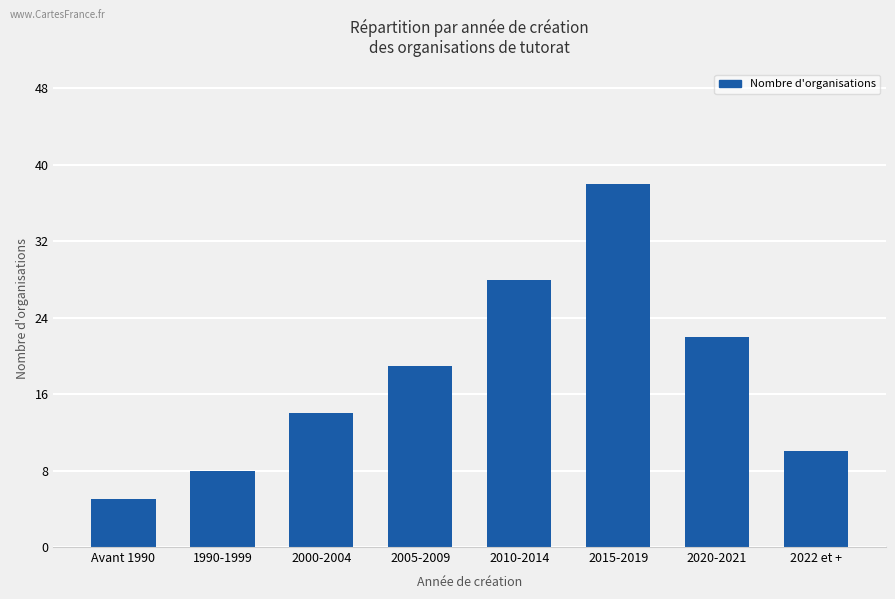

Which has a higher value, Avant 1990 or 2022 et +?

2022 et +